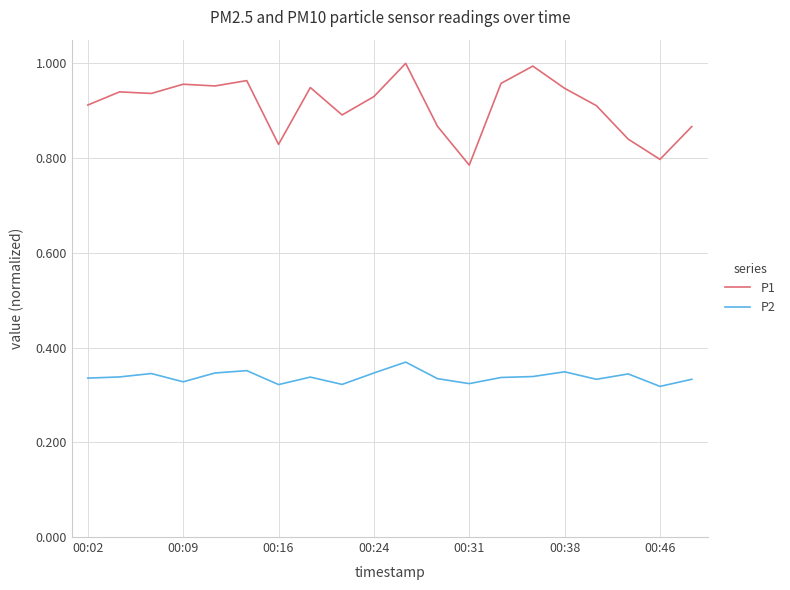

Rank the series by their maximum value, from highest to lowest.

P1, P2